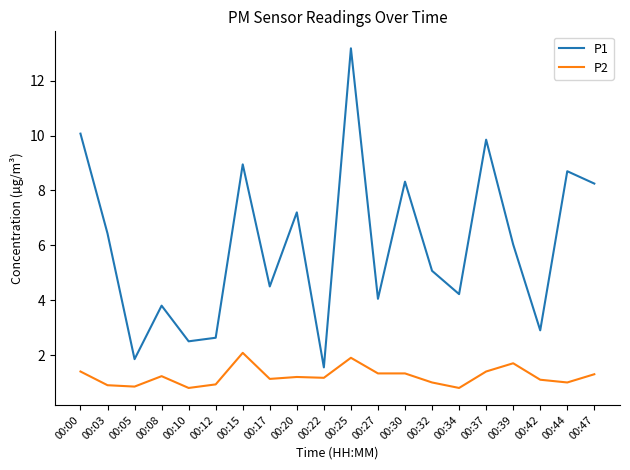

What is the total value across all series at 00:44?

9.7